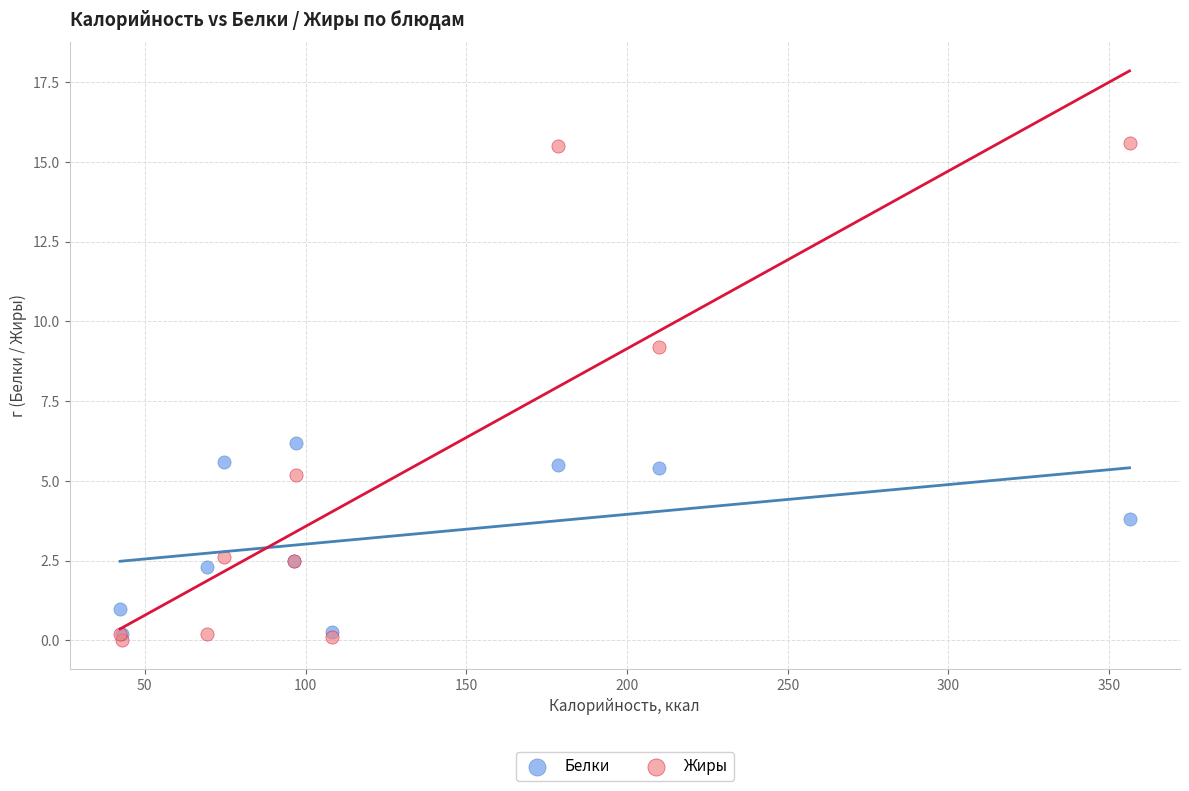

In the Жиры series, what Y value is closest to 7?

5.2